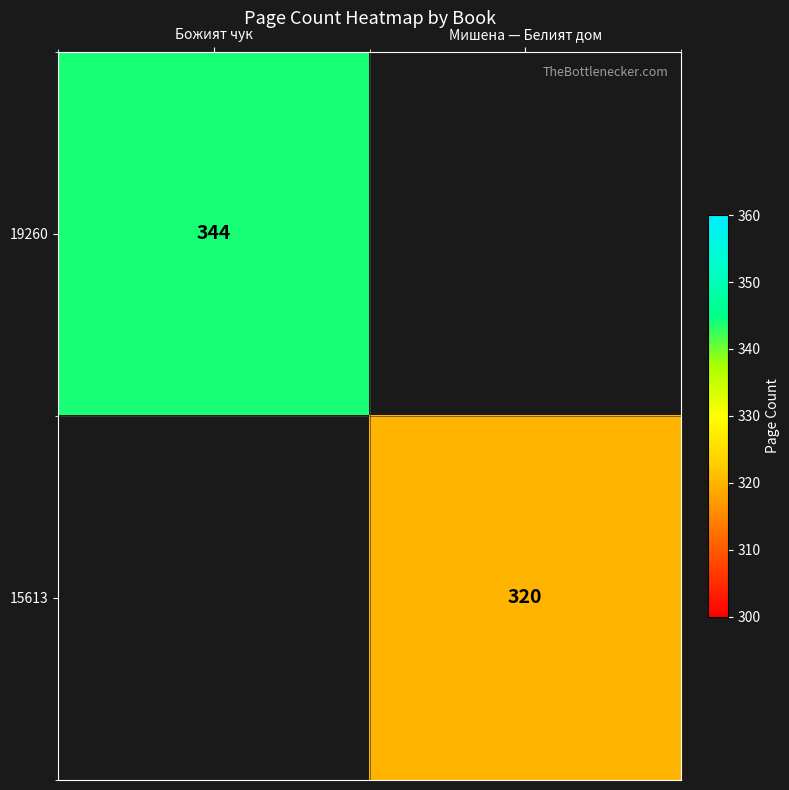

True or false: 15613 has a value of 320 at Мишена — Белият дом.

True